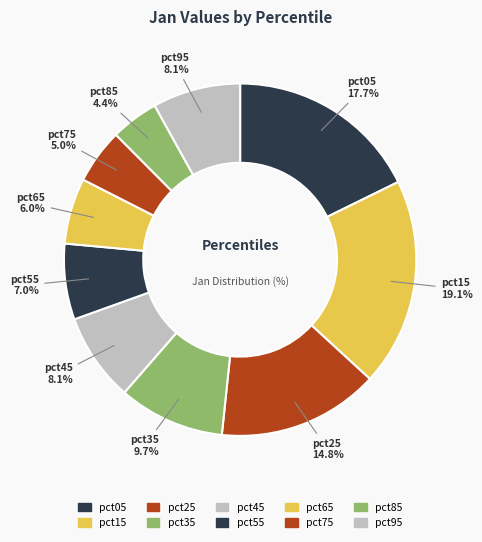

How many segments does this pie chart have?

10